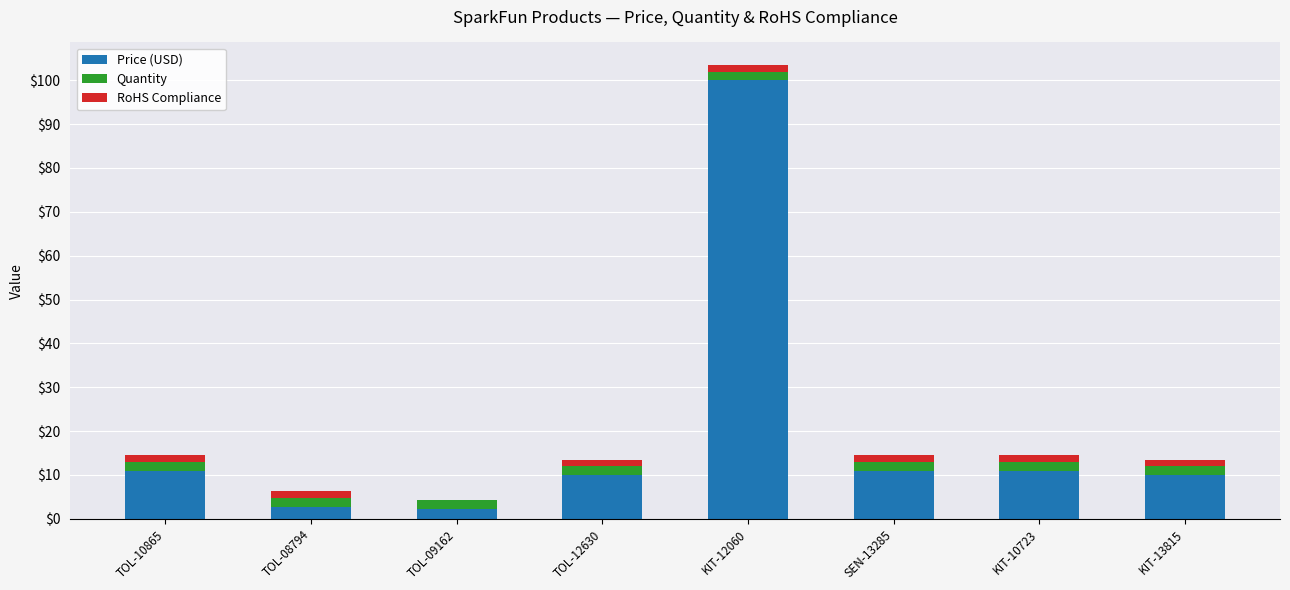

What is the sum of all Price (USD) values?

157.7